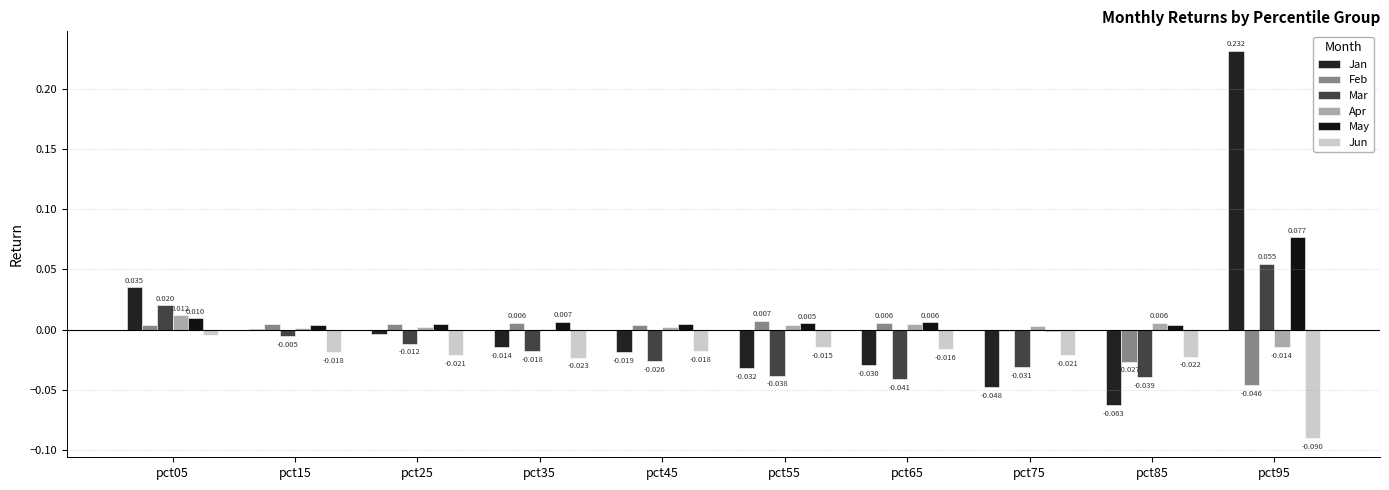

At which label does May reach its peak?

pct95